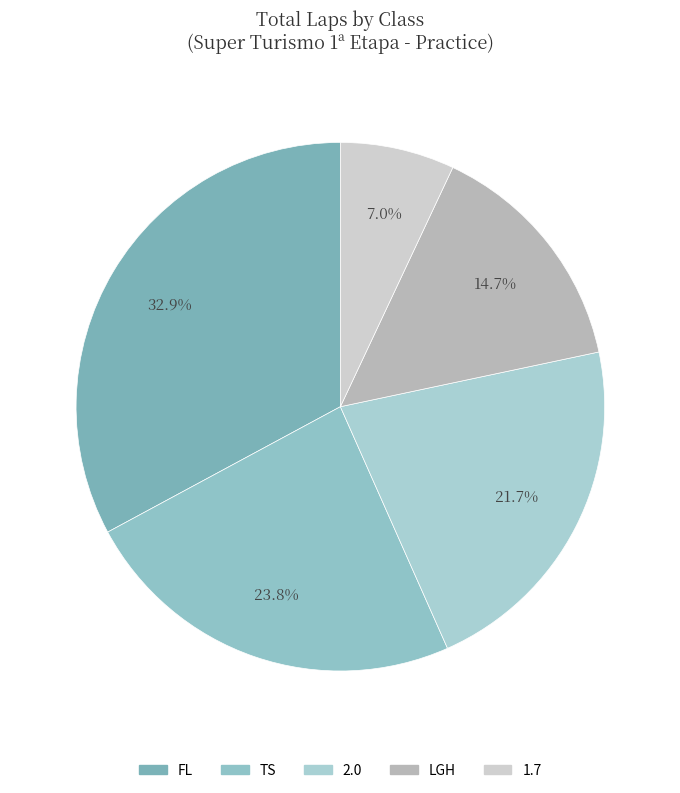

What portion of the pie excludes TS?

76.2%